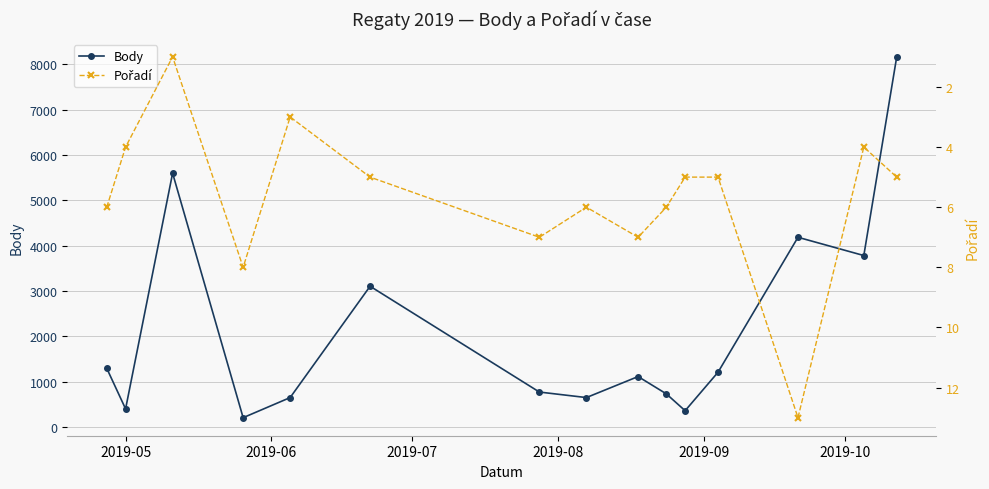

What is the smallest value displayed?

1